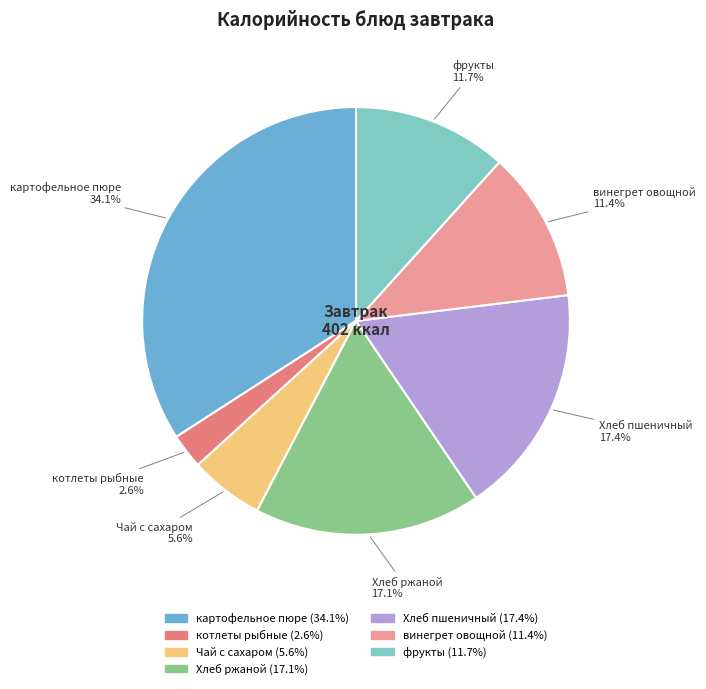

What is the ratio of the value at картофельное пюре to the value at винегрет овощной?

3.0